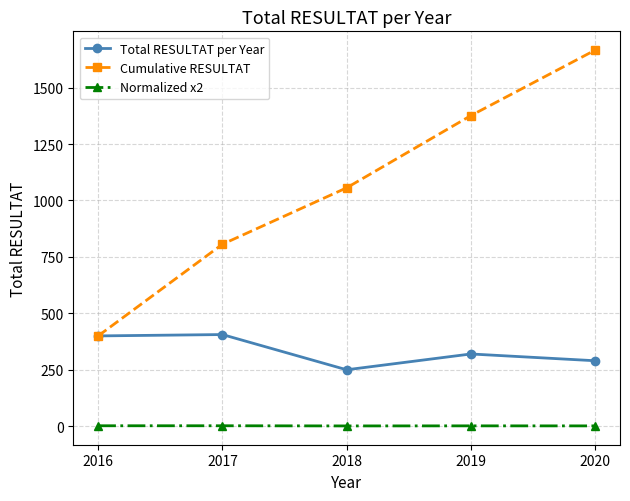

What is the value of the Cumulative RESULTAT point at the 5th from the left?

1666.0